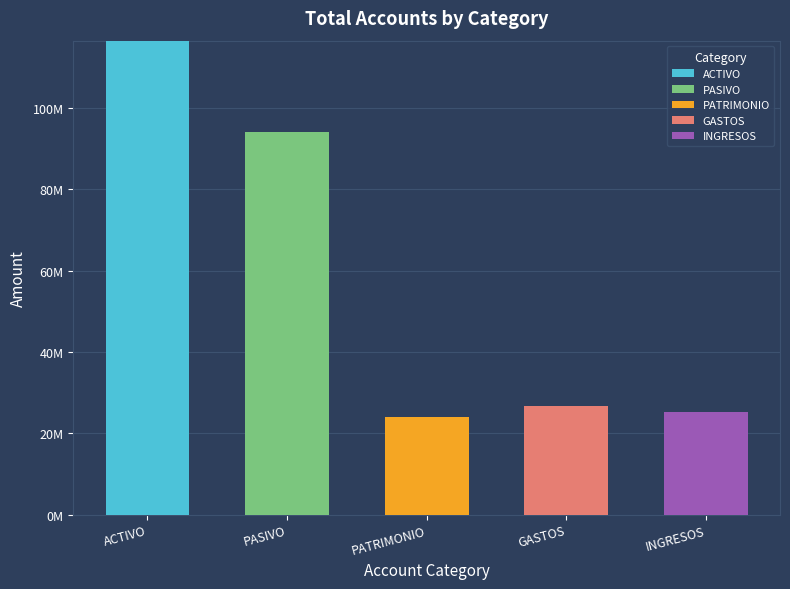

Does the chart contain stacked bars?

Yes